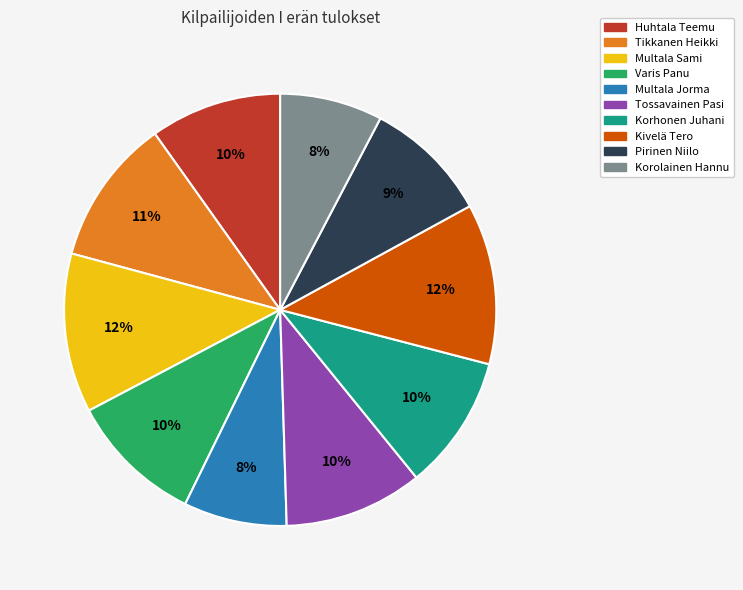

Is the sum of Multala Sami and Tossavainen Pasi greater than half?

No